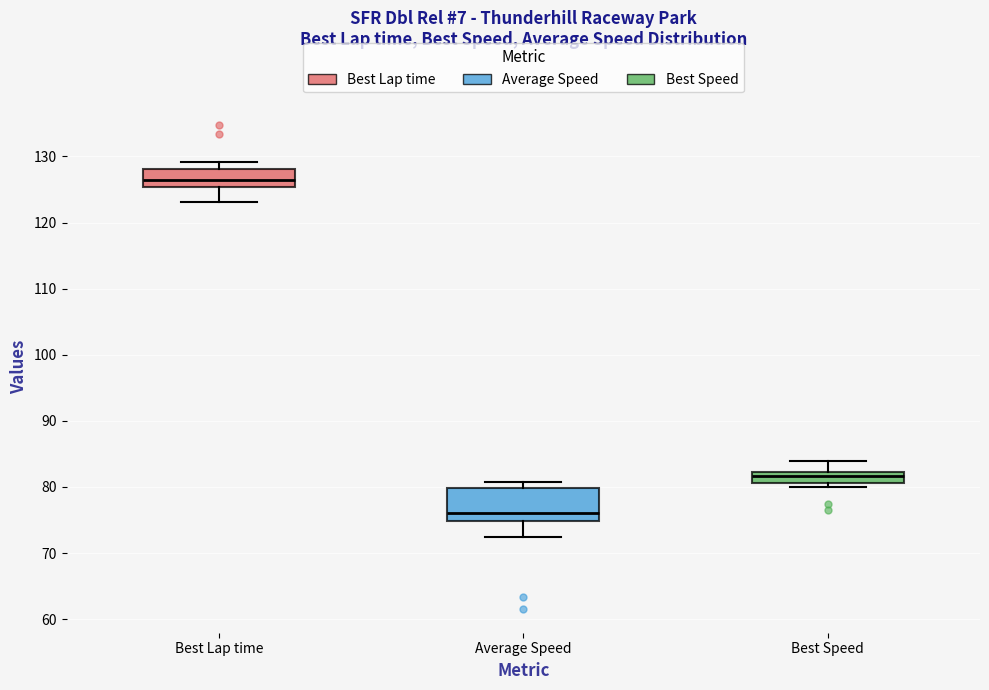

Reading left to right, transcribe this box plot: for each box, give where its median line is, the range the box spans, and where its two whiskers end, as read against the y-axis. The values are not printed on the chart, so give them approximately, as read against the axis.

Best Lap time: median 126, box 125 to 128, whiskers 123 to 129
Average Speed: median 76, box 75 to 80, whiskers 72 to 81
Best Speed: median 82 (inside the box), box 81 to 82, whiskers 80 to 84